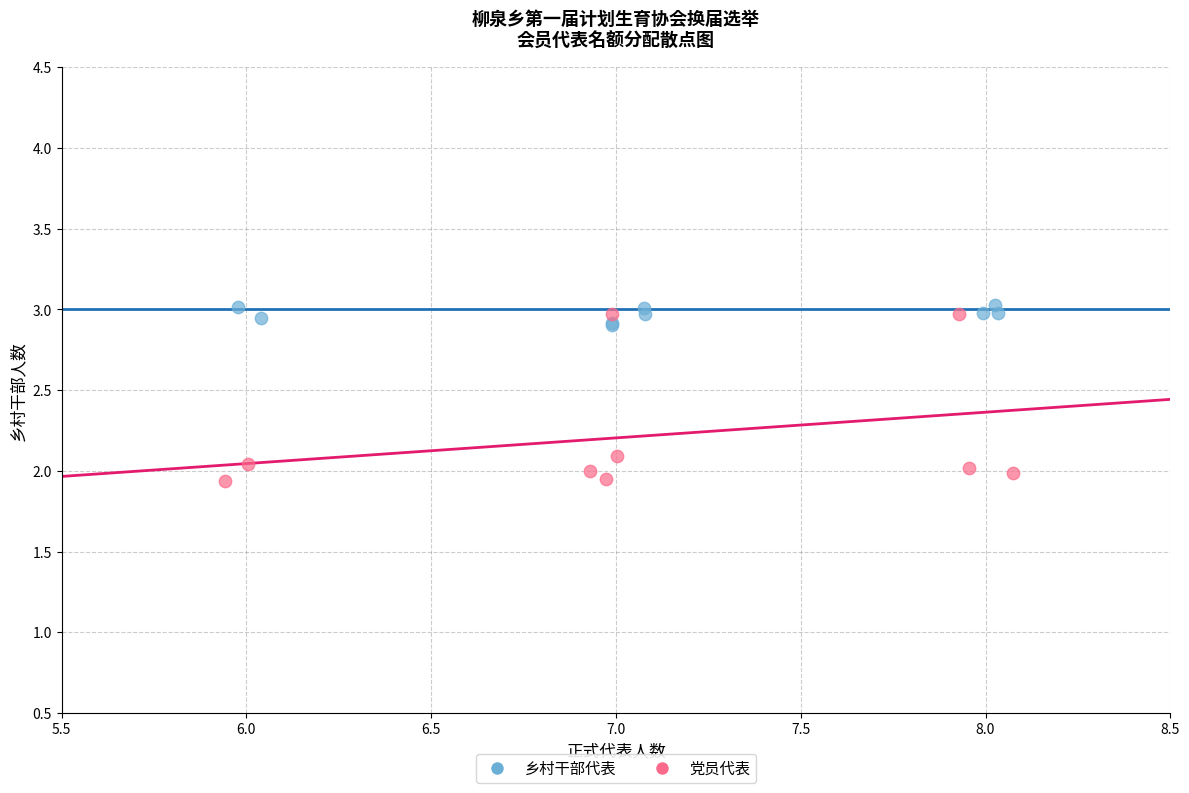

What are all the series names shown in the legend?

乡村干部代表, 党员代表